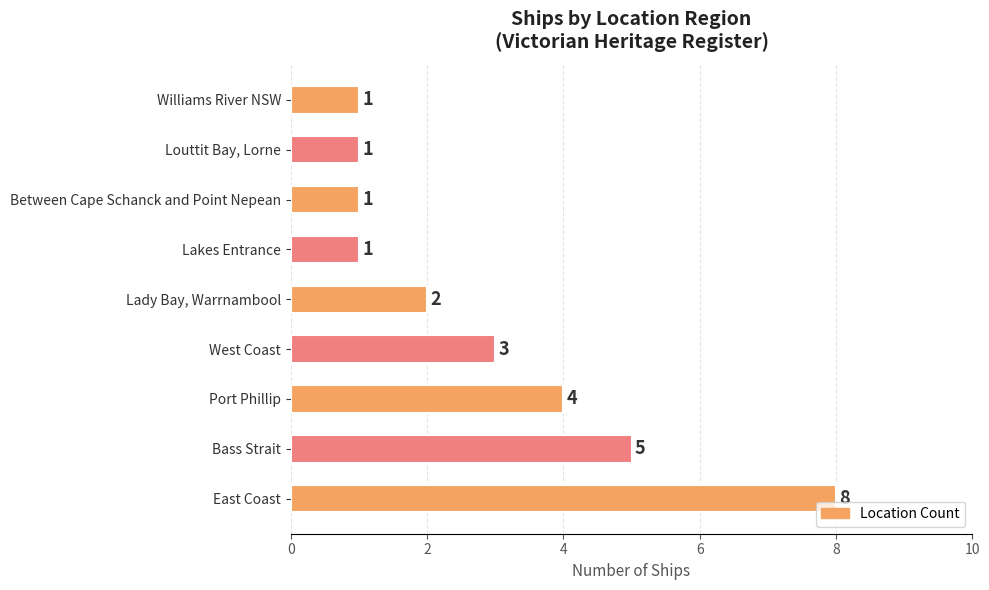

What is the maximum value shown in the chart?

8